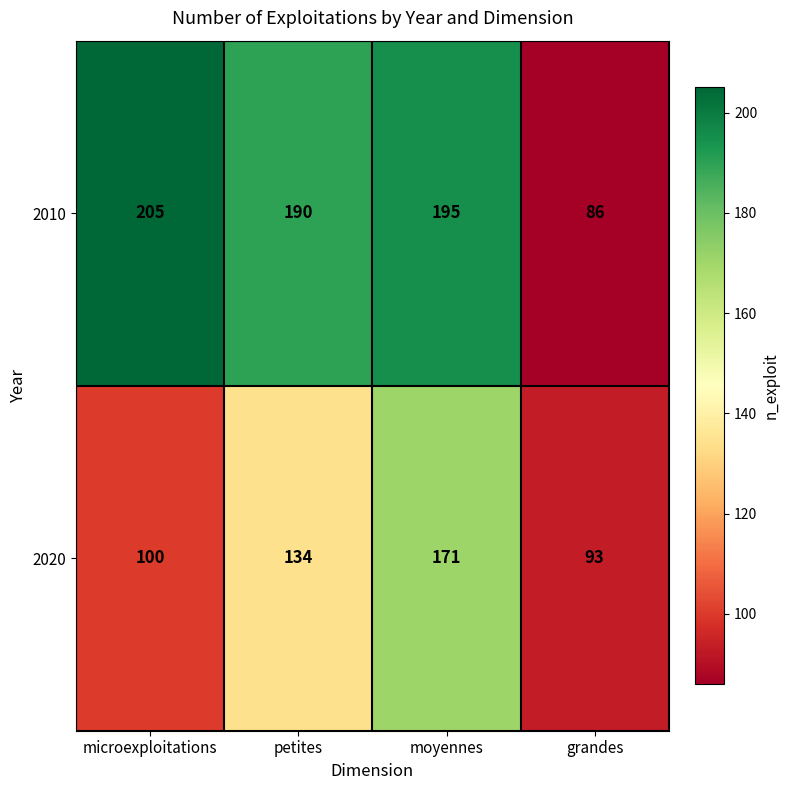

What is the difference between the 2020 values at microexploitations and petites?

34